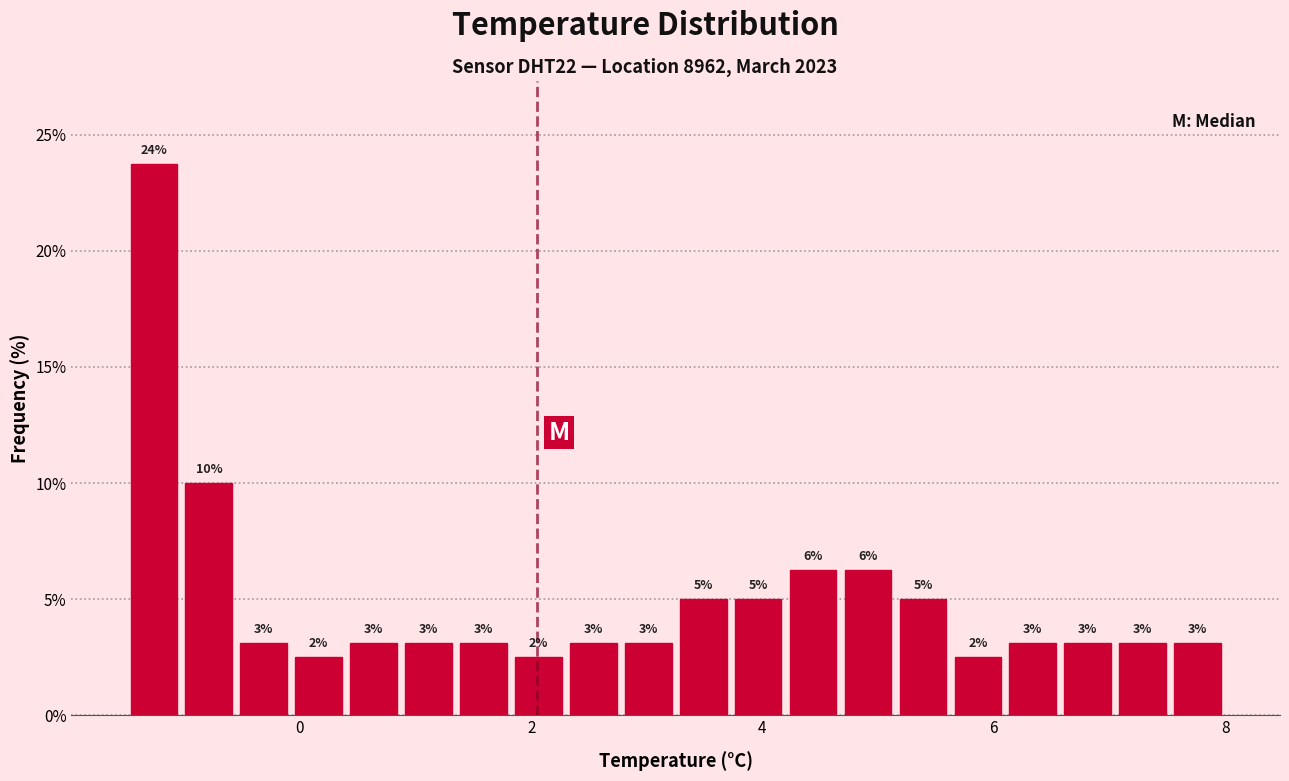

Read against the x-axis, roughly where is the centre of the tallest bar?

-1.2